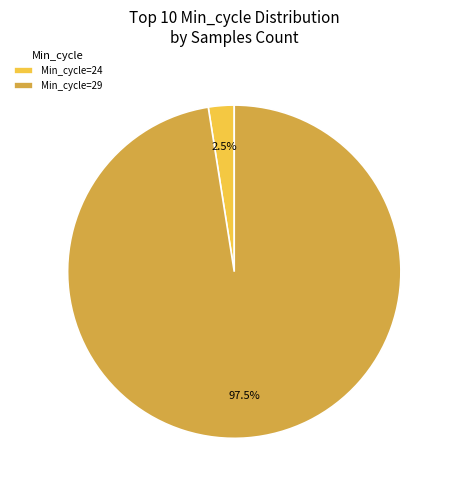

What is the total percentage of Min_cycle=29 and Min_cycle=24?

100.0%